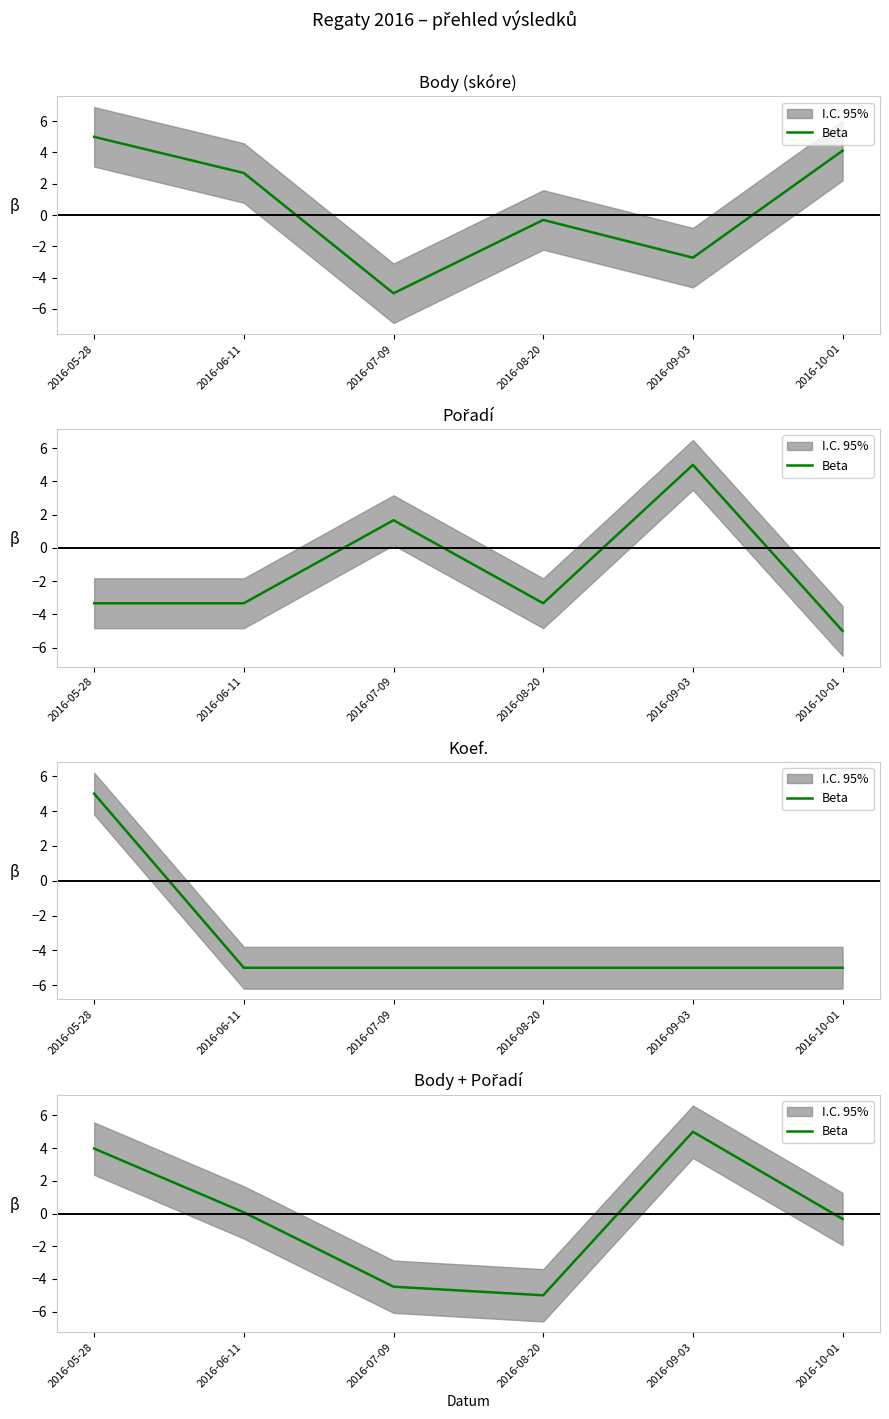

At which label does the data first exceed 0?

2016-05-28